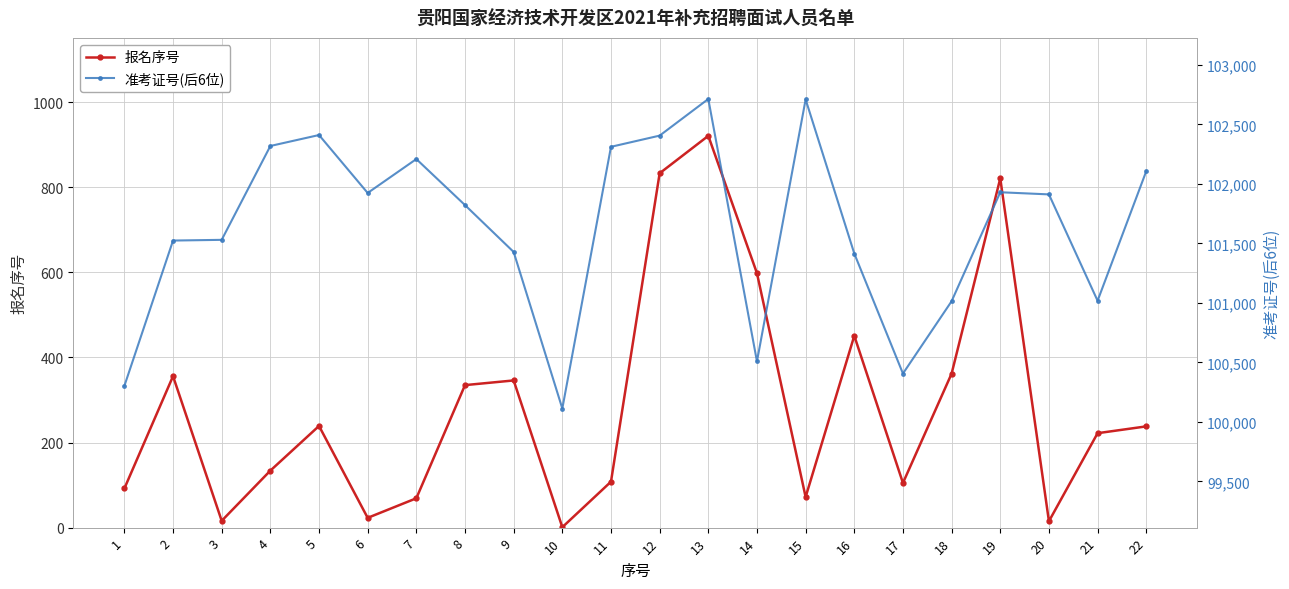

Reading right to left, what are all the values shown in this chart?

报名序号: 22=238	21=222	20=15	19=821	18=362	17=105	16=451	15=72	14=598	13=921	12=833	11=108	10=1	9=346	8=335	7=69	6=23	5=239	4=134	3=16	2=356	1=92
准考证号(后6位): 22=102107	21=101018	20=101912	19=101930	18=101014	17=100406	16=101415	15=102710	14=100508	13=102714	12=102406	11=102312	10=100112	9=101428	8=101822	7=102209	6=101924	5=102411	4=102319	3=101530	2=101524	1=100302